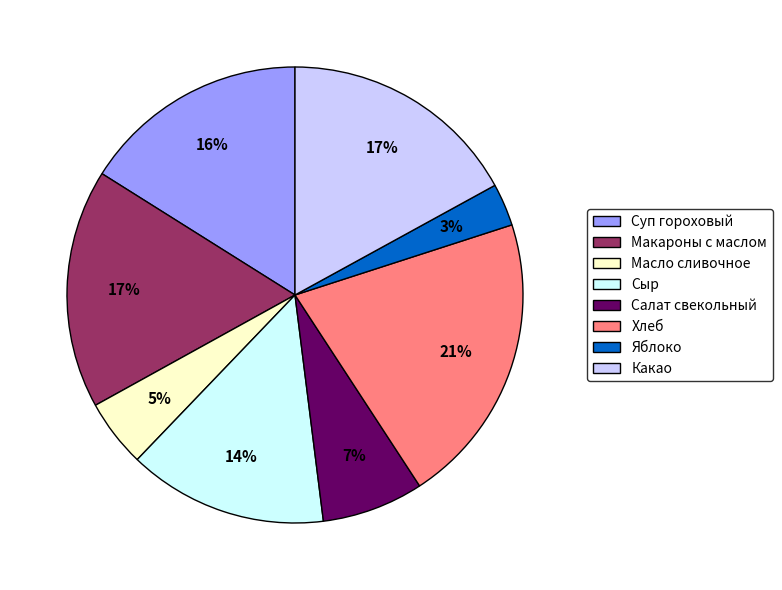

Is it true that Яблоко is 3% of the pie?

True